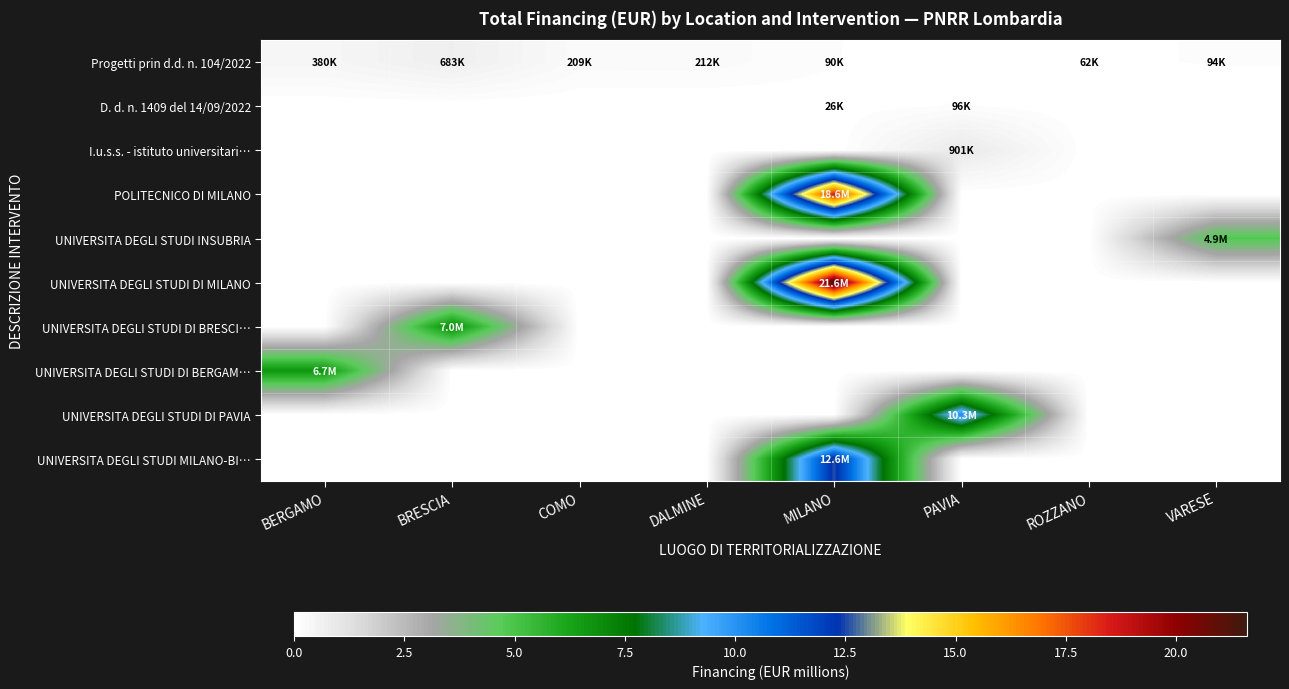

Count the number of categories in the chart.

8